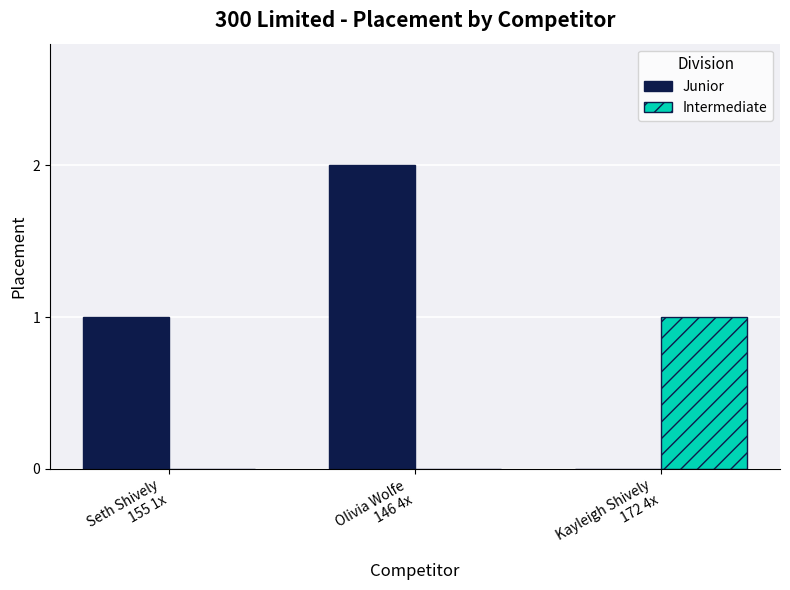

The value of Intermediate at Seth Shively
155 1x is 0. True or false?

True